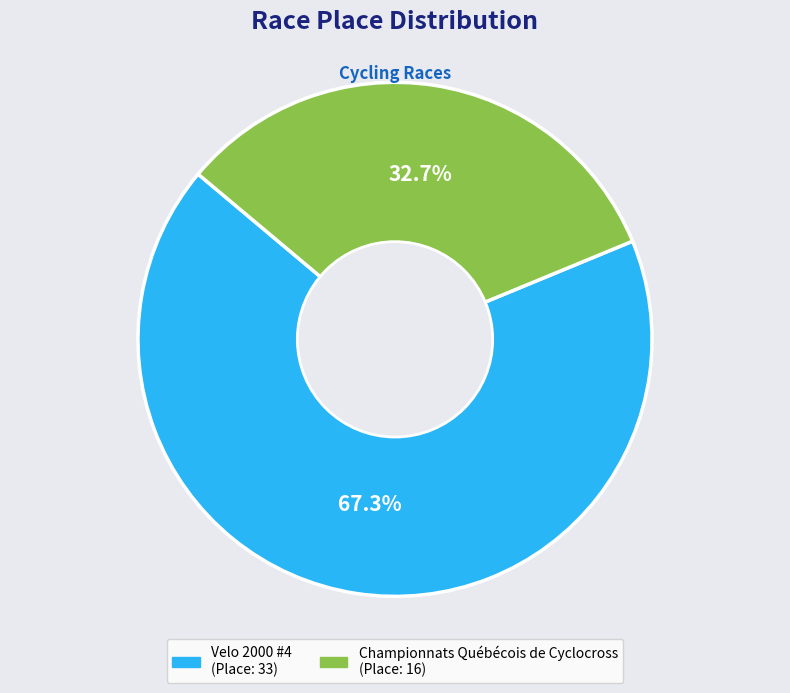

To the nearest percent, what is the combined percentage of Championnats Québécois de Cyclocross and Velo 2000 #4?

100%